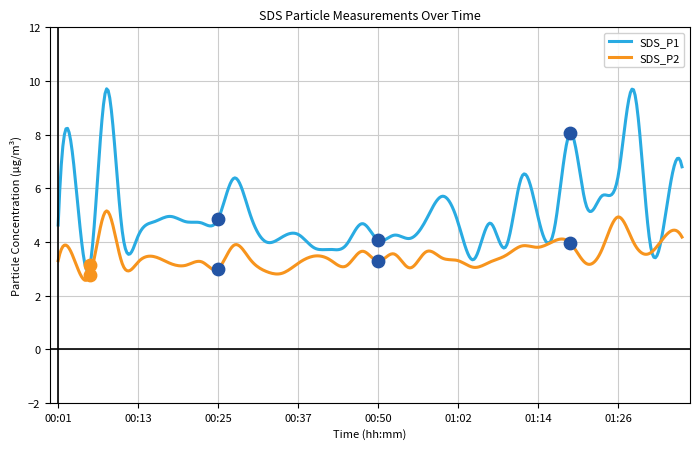

Which series contains the lowest Y value?

SDS_P2